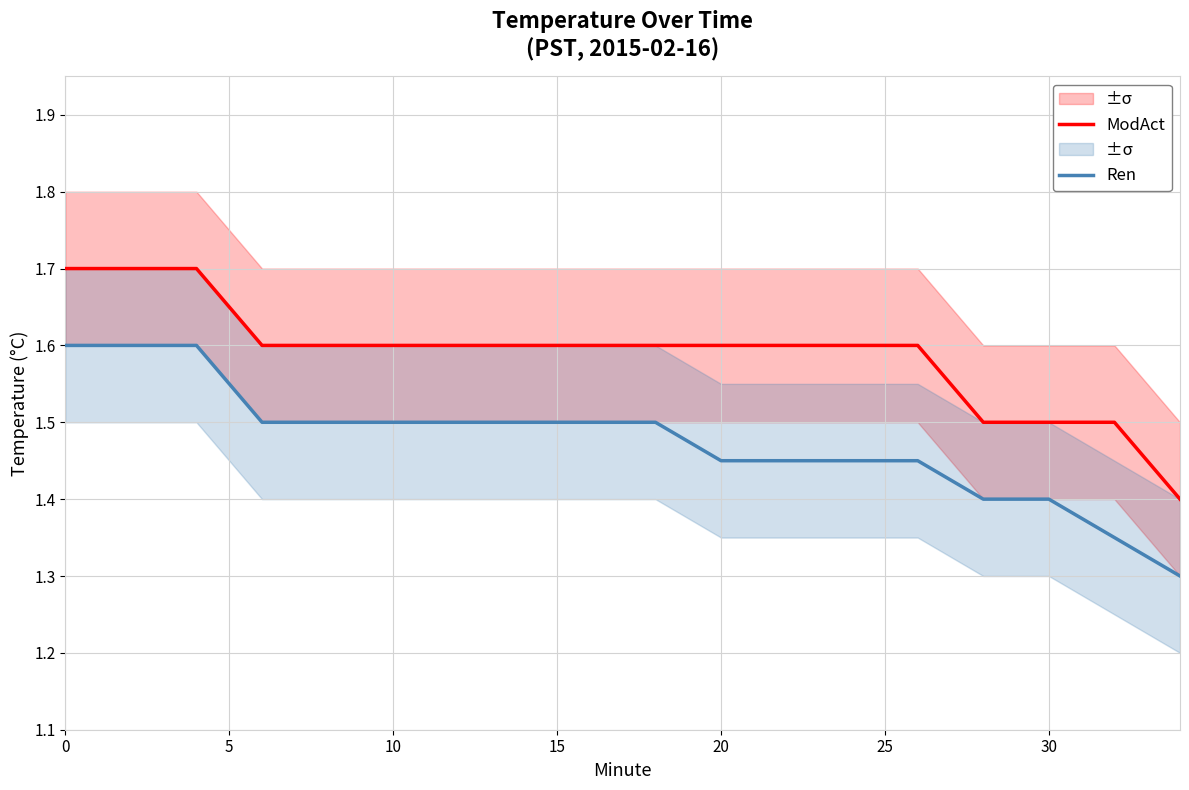

What is the sum of all Ren values?

26.6